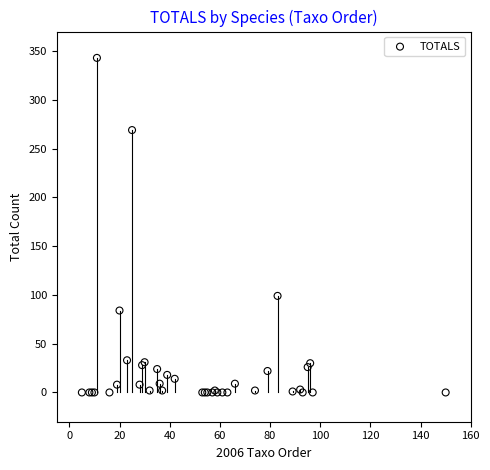

What Y value in the scatter plot is closest to 171?

99